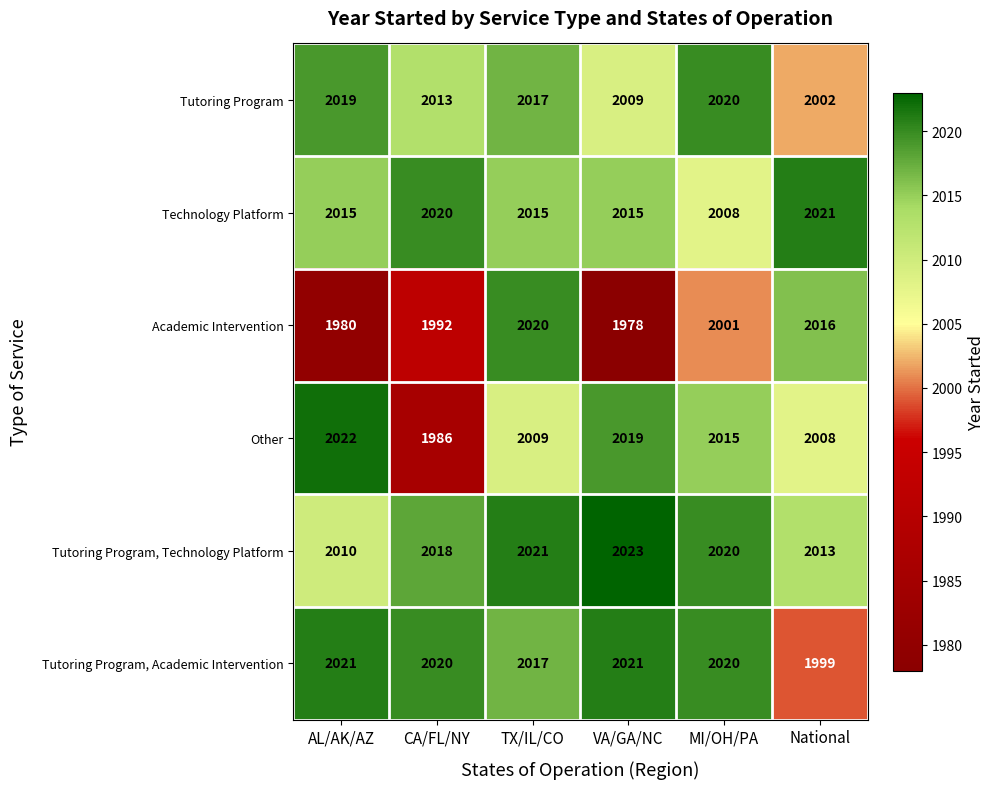

The value of Tutoring Program, Technology Platform at AL/AK/AZ is 2010. True or false?

True